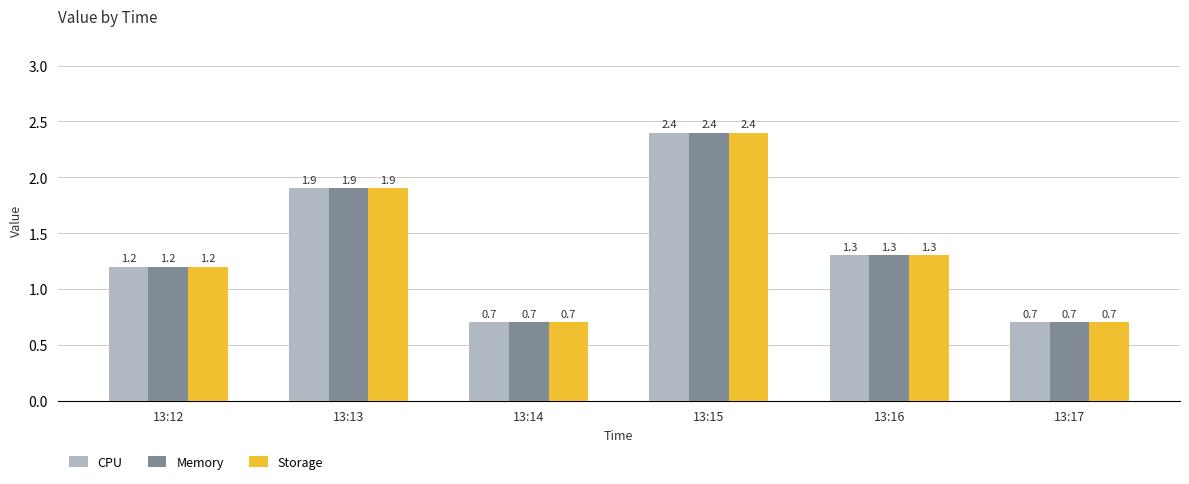

How many bars are there in each group?

3